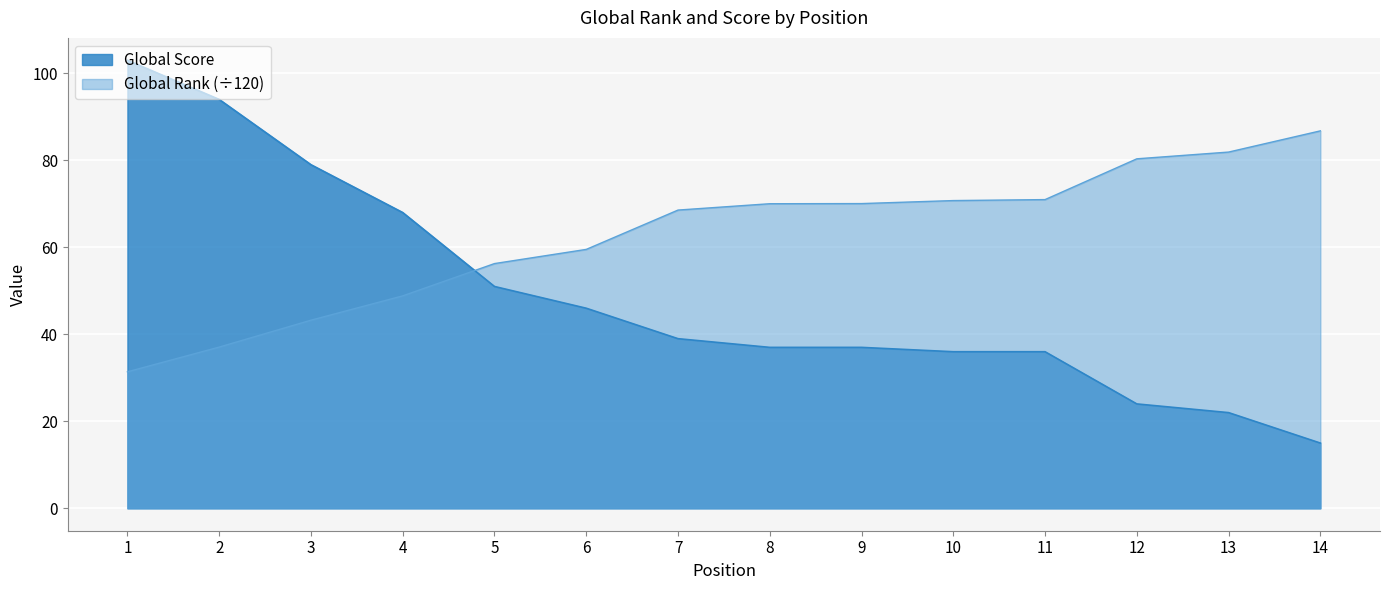

What is the difference between the Global Rank values at 7 and 10?

2.2